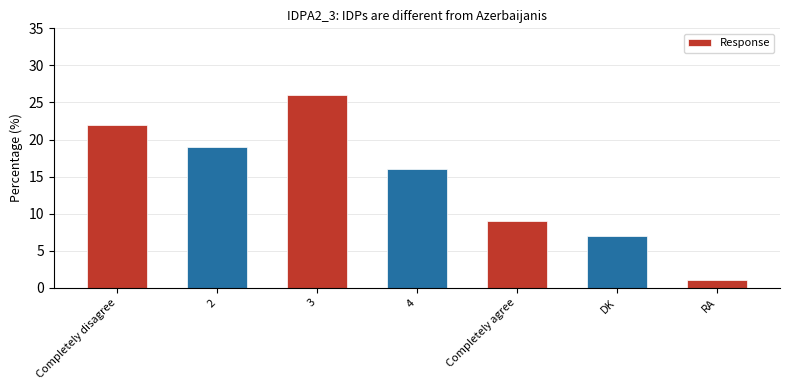

The value at 2 is 19. True or false?

True